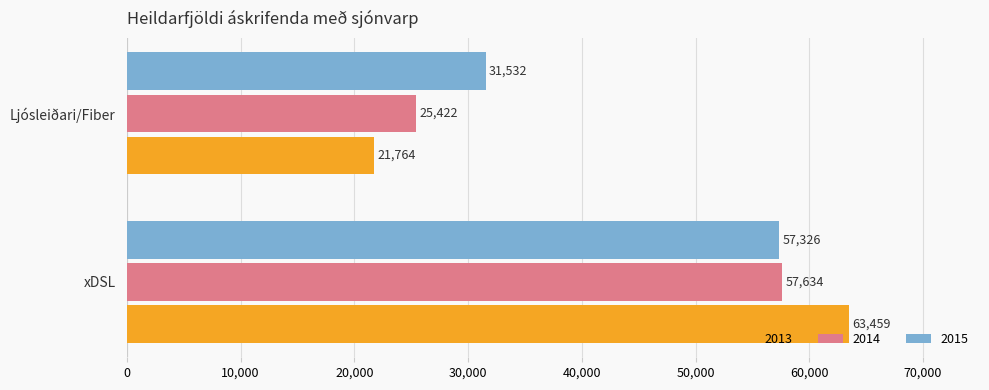

Read the 2015 value at Ljósleiðari/Fiber.

31532